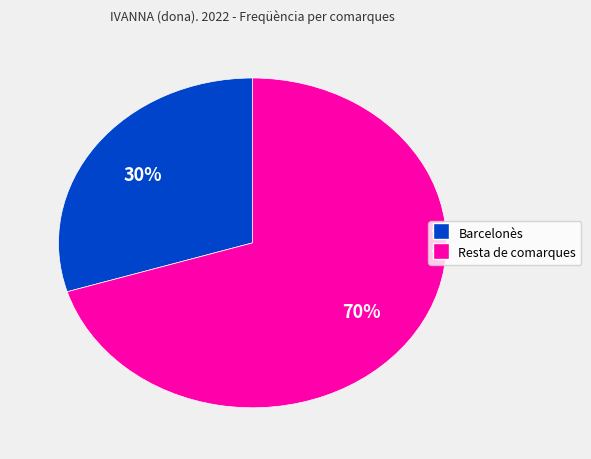

How many segments does this pie chart have?

2